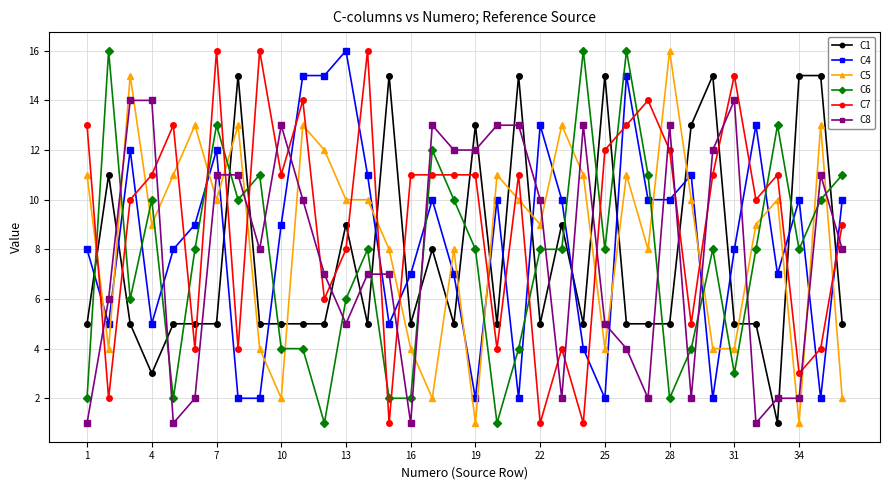

Reading left to right, extract all data points from this chart.

C1: 5	11	5	3	5	5	5	15	5	5	5	5	9	5	15	5	8	5	13	5	15	5	9	5	15	5	5	5	13	15	5	5	1	15	15	5
C4: 8	5	12	5	8	9	12	2	2	9	15	15	16	11	5	7	10	7	2	10	2	13	10	4	2	15	10	10	11	2	8	13	7	10	2	10
C5: 11	4	15	9	11	13	10	13	4	2	13	12	10	10	8	4	2	8	1	11	10	9	13	11	4	11	8	16	10	4	4	9	10	1	13	2
C6: 2	16	6	10	2	8	13	10	11	4	4	1	6	8	2	2	12	10	8	1	4	8	8	16	8	16	11	2	4	8	3	8	13	8	10	11
C7: 13	2	10	11	13	4	16	4	16	11	14	6	8	16	1	11	11	11	11	4	11	1	4	1	12	13	14	12	5	11	15	10	11	3	4	9
C8: 1	6	14	14	1	2	11	11	8	13	10	7	5	7	7	1	13	12	12	13	13	10	2	13	5	4	2	13	2	12	14	1	2	2	11	8